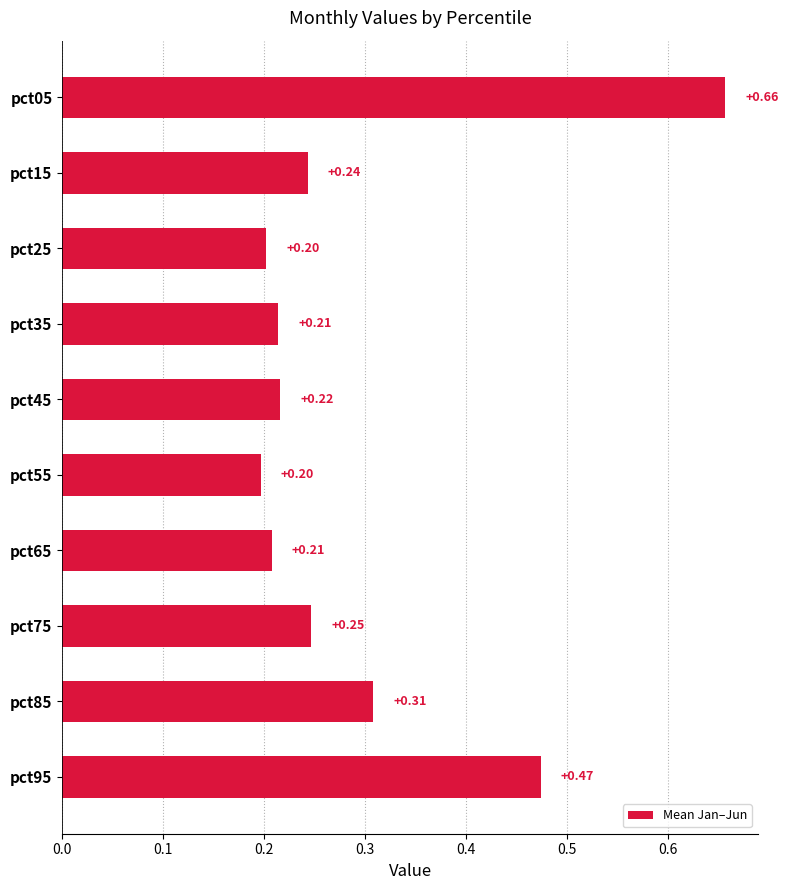

What is the sum of all values?

3.0